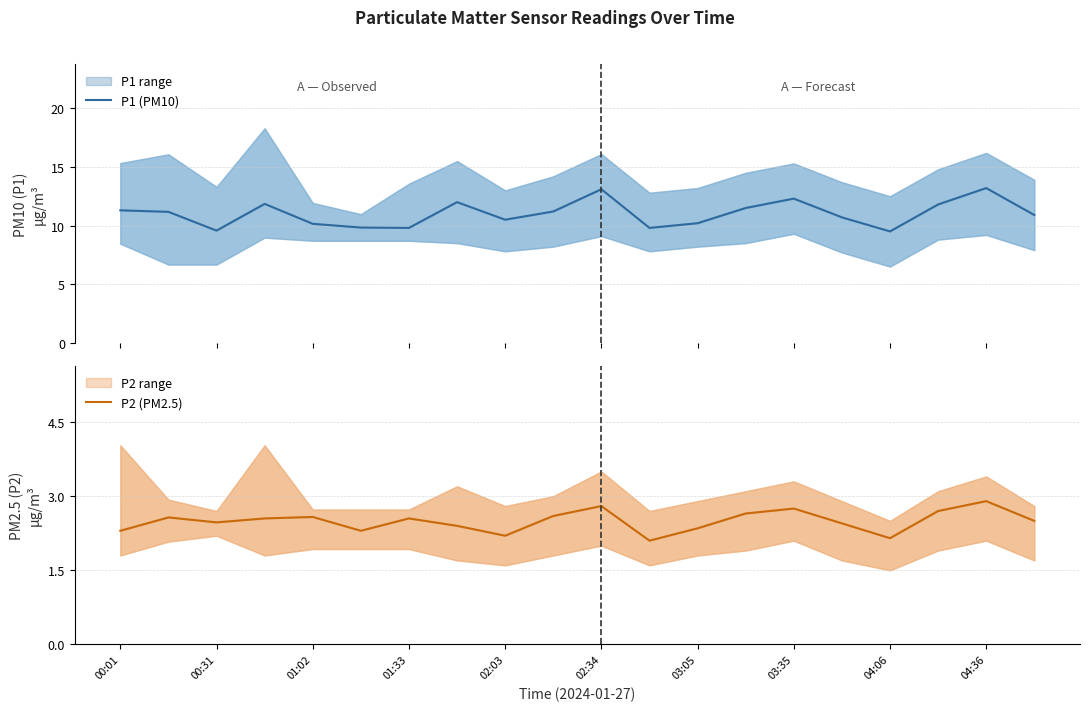

How many lines are shown in the chart?

2